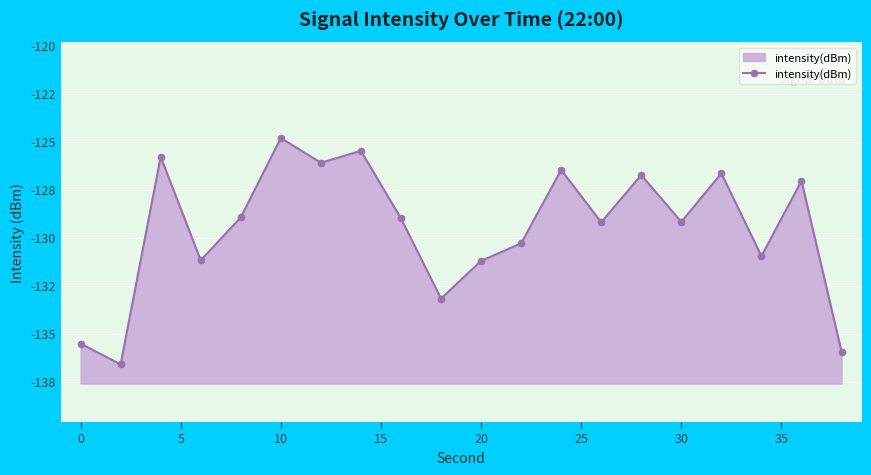

The chart shows a value of -55.4 at 15. True or false?

False